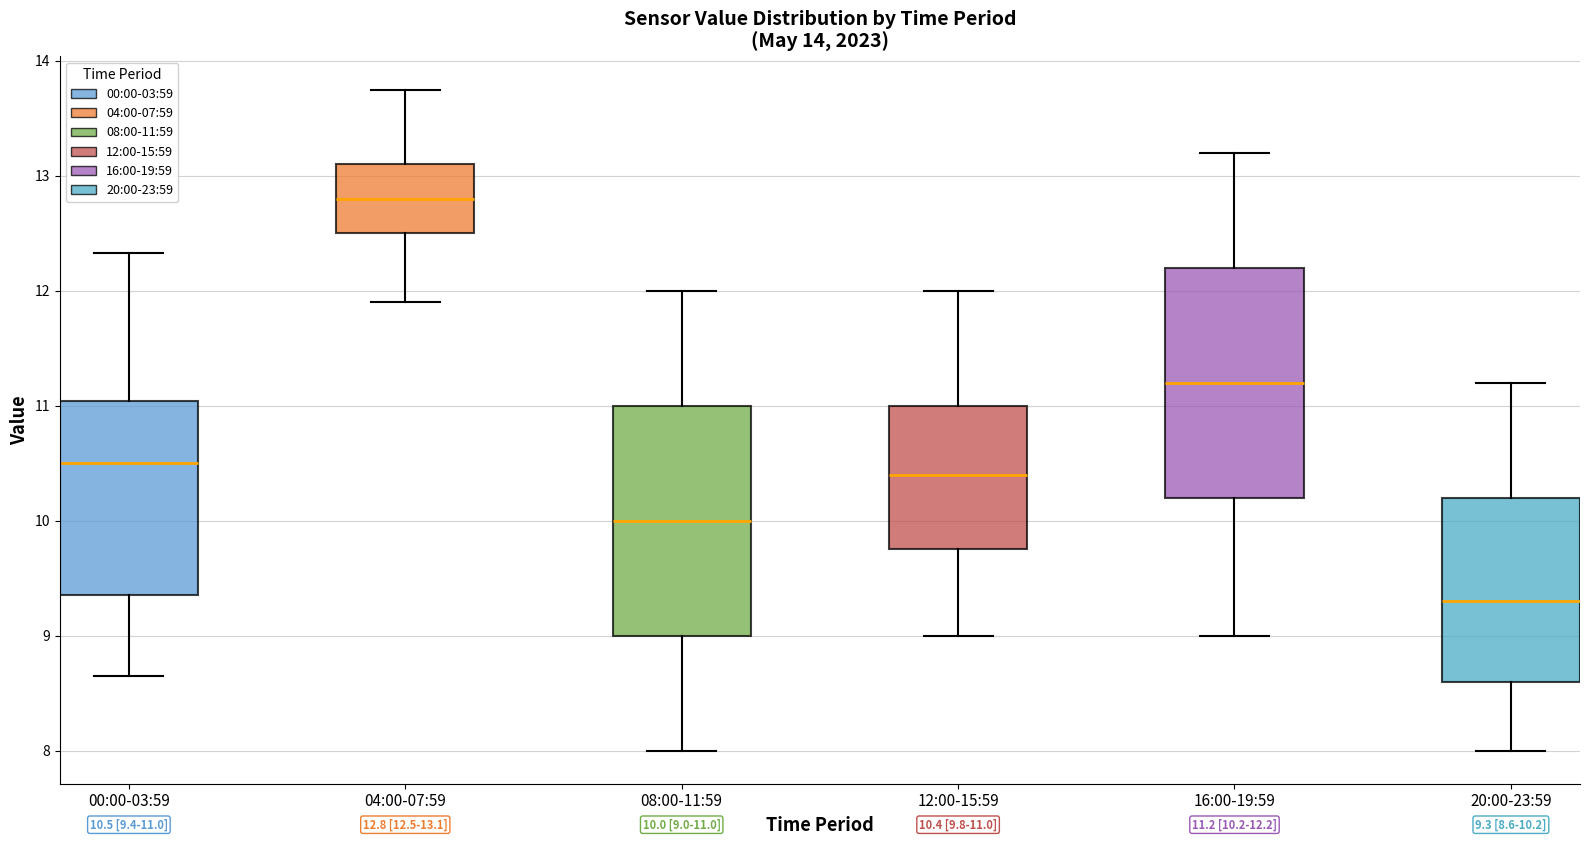

Which box's median line is the lowest?

20:00-23:59